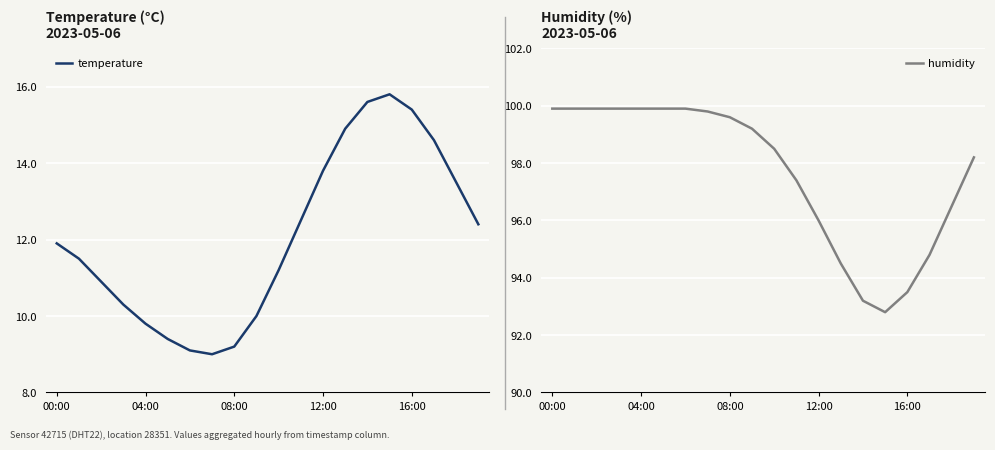

What are all the series names shown in the legend?

temperature, humidity